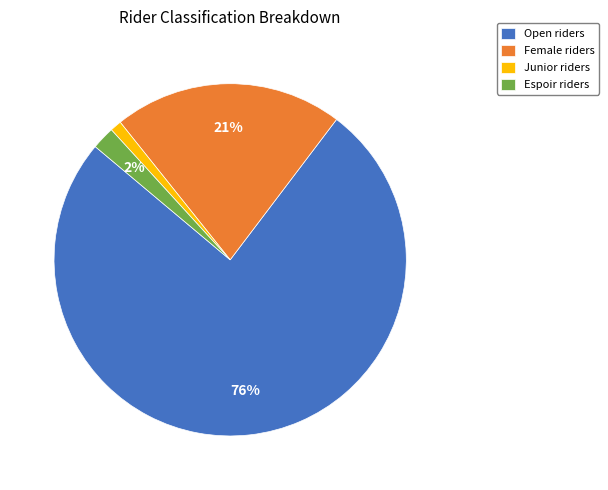

What is the smallest slice in the pie chart?

Junior